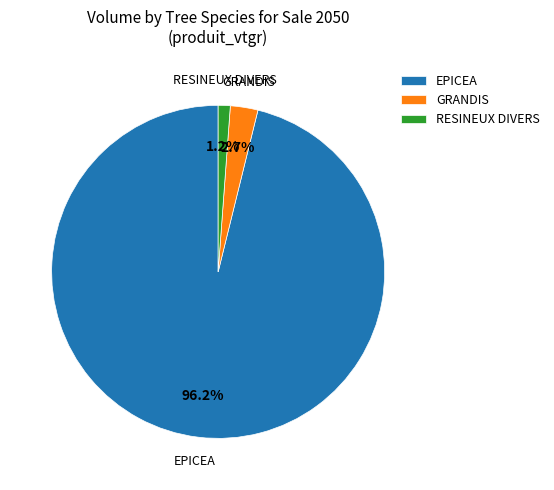

Is there any slice that represents more than half of the pie?

Yes